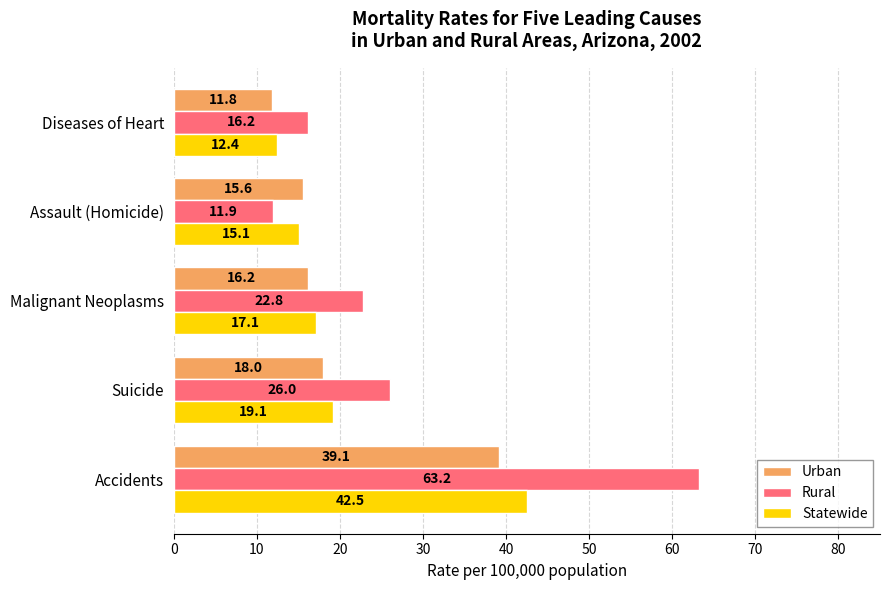

What is the average value of the Statewide series?

21.2